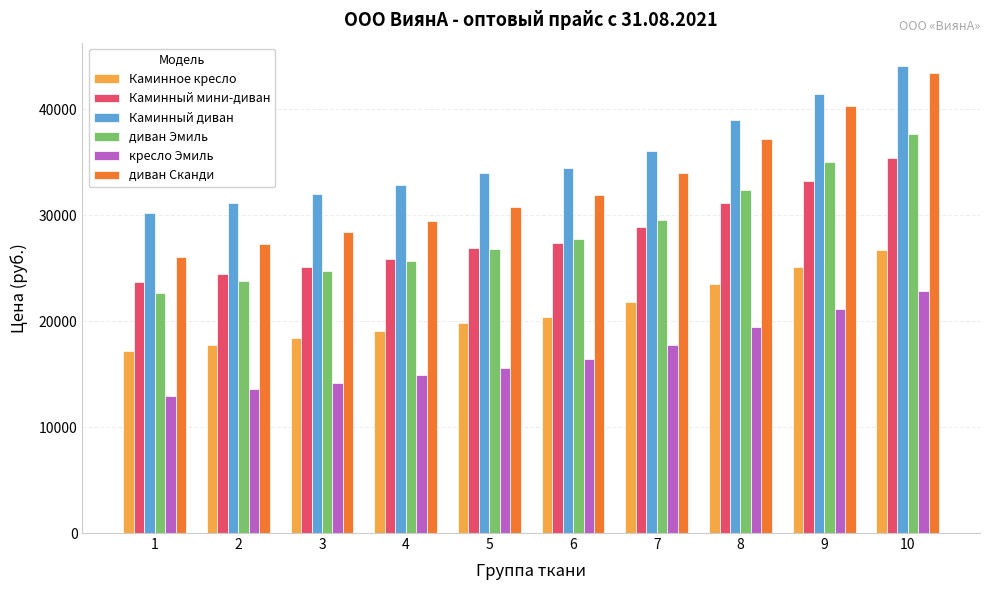

What is the sum of the диван Сканди values at 4 and 6?

61400